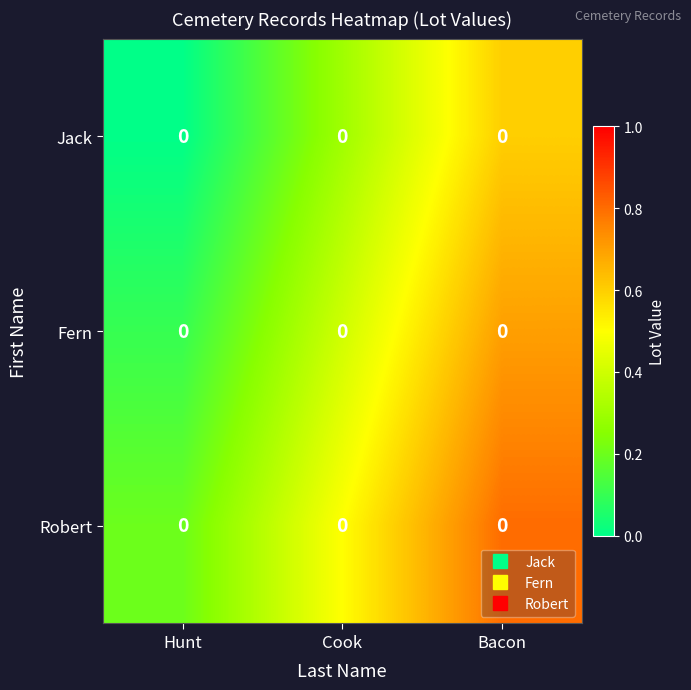

Which category has the highest value in the Robert series?

Bacon